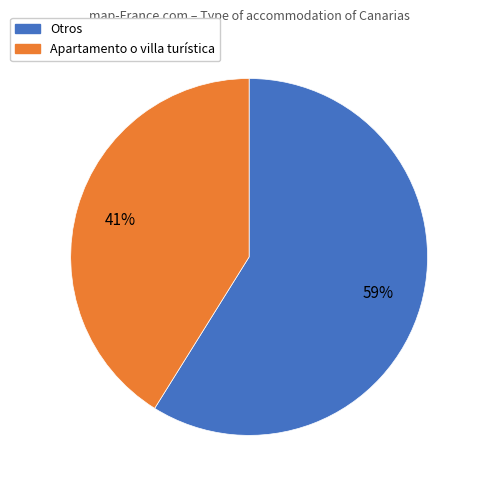

To the nearest percent, what is the average slice percentage?

50%